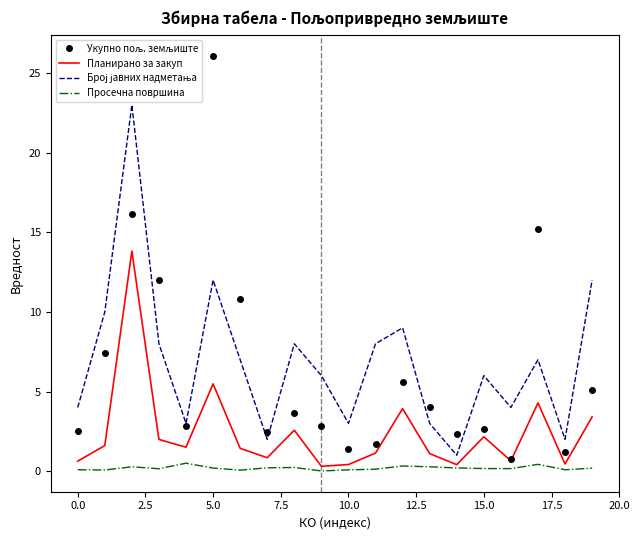

What is the highest value of the Планирано за закуп series?

13.8